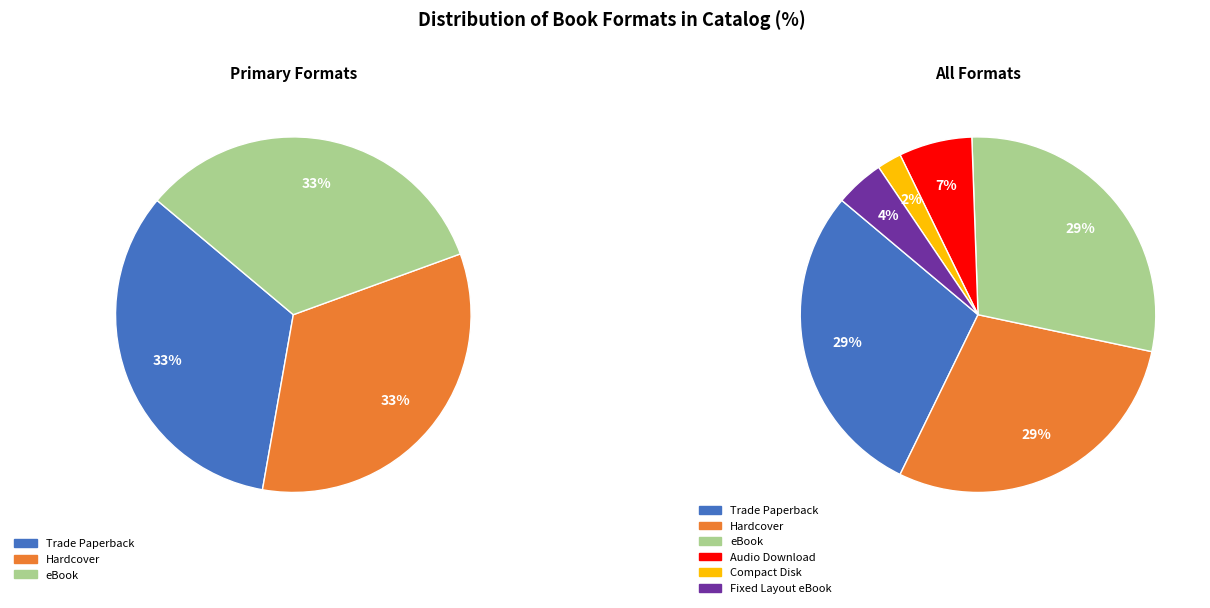

What is the smallest slice in the pie chart?

Compact Disk